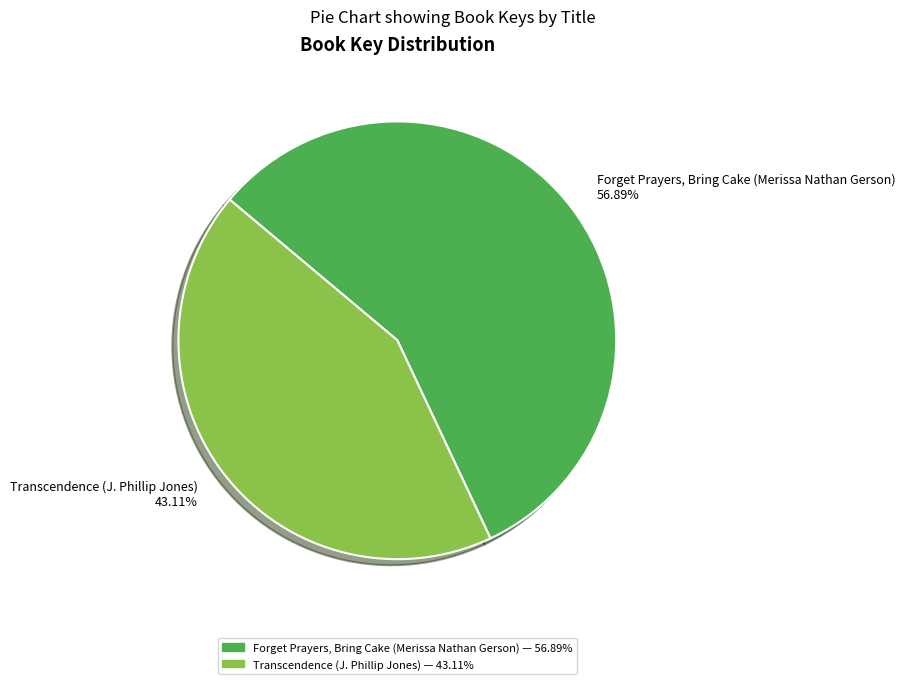

Which slice represents more than half of the pie?

Forget Prayers, Bring Cake (Merissa Nathan Gerson)